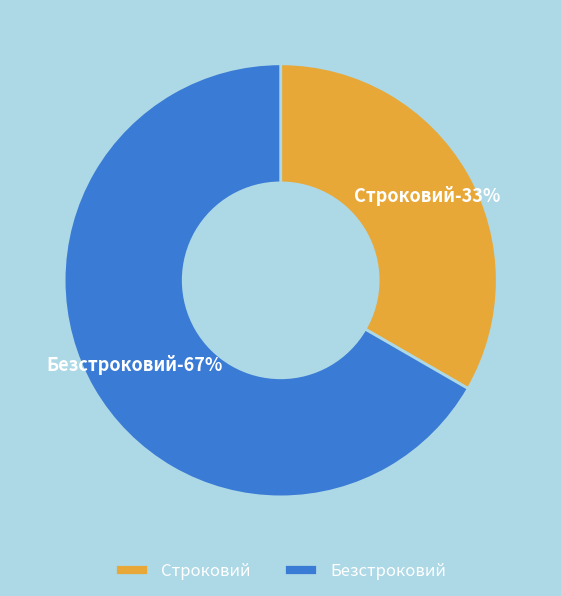

To the nearest percent, what is the combined percentage of Безстроковий and Строковий?

100%